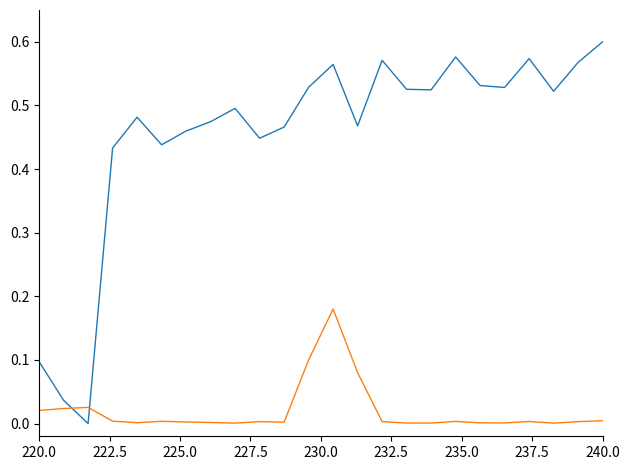

Which label corresponds to the largest value in the chart?

240.0